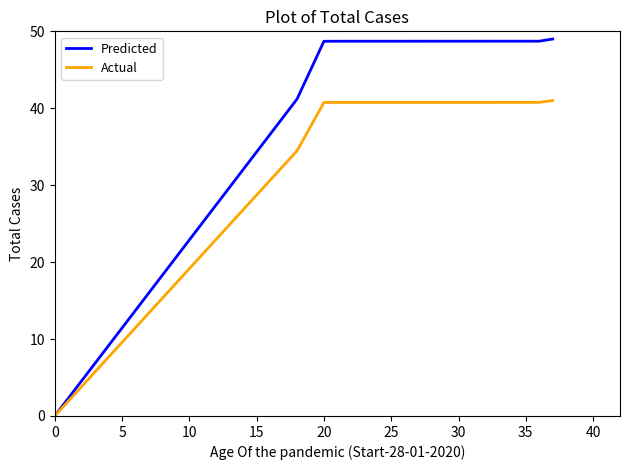

Which series has the largest total across all categories?

Predicted